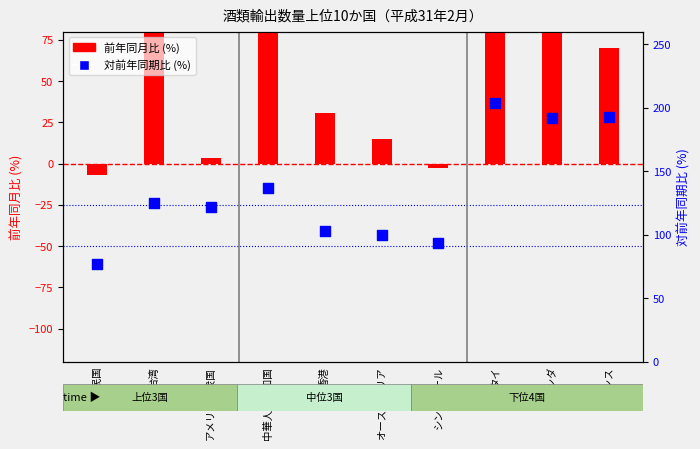

Which series contains the highest Y value?

前年同月比